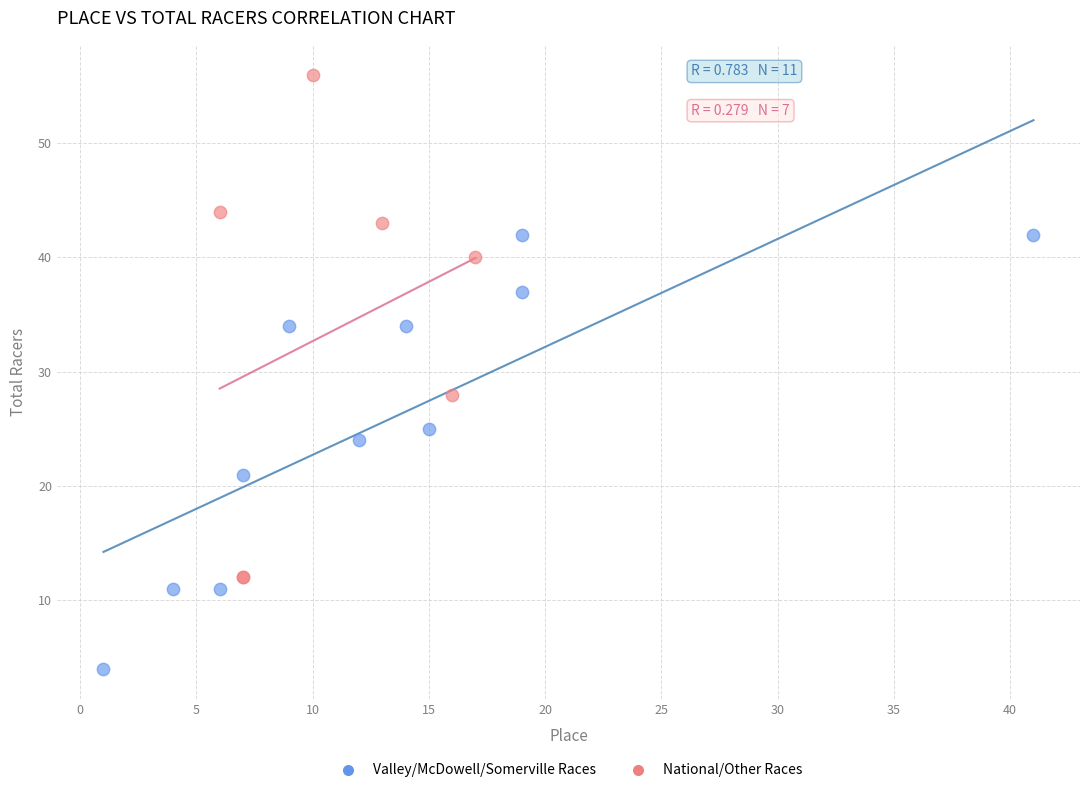

Which series has the largest Y range (max minus min)?

National/Other Races